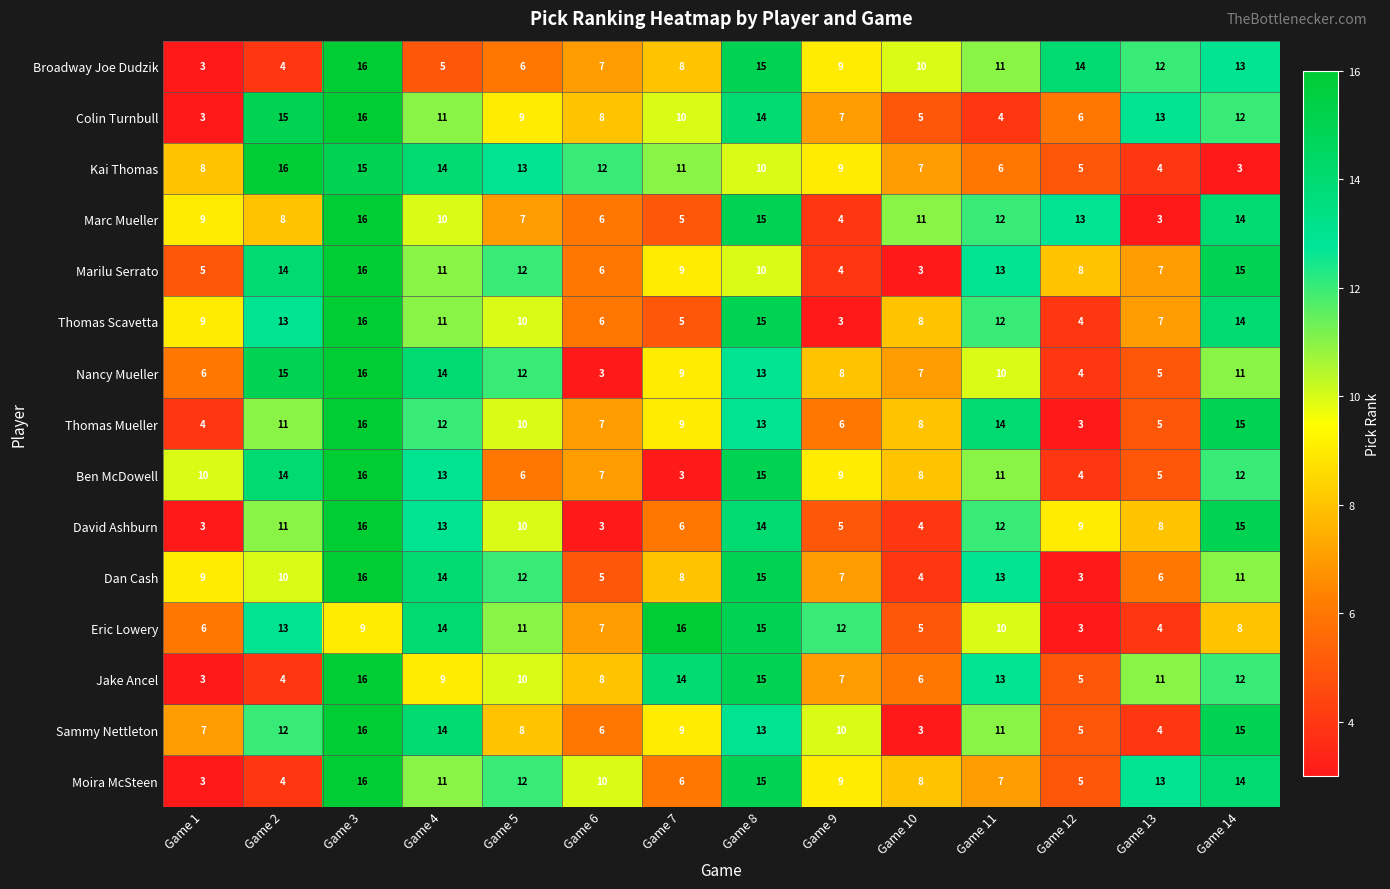

At which category is the sum across all series the highest?

Game 3